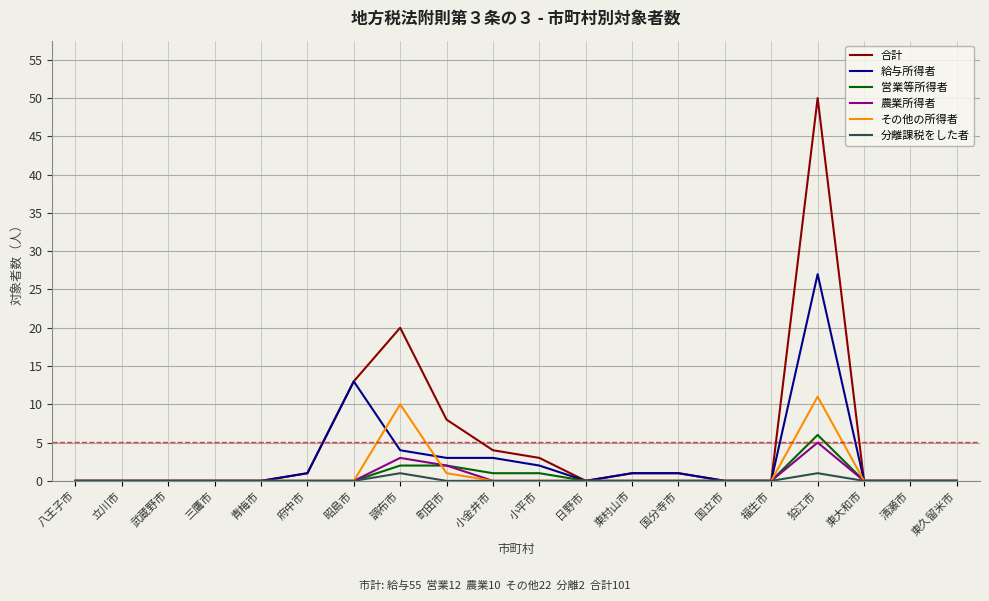

List the series in order of their peak value, highest first.

合計, 給与所得者, その他の所得者, 営業等所得者, 農業所得者, 分離課税をした者